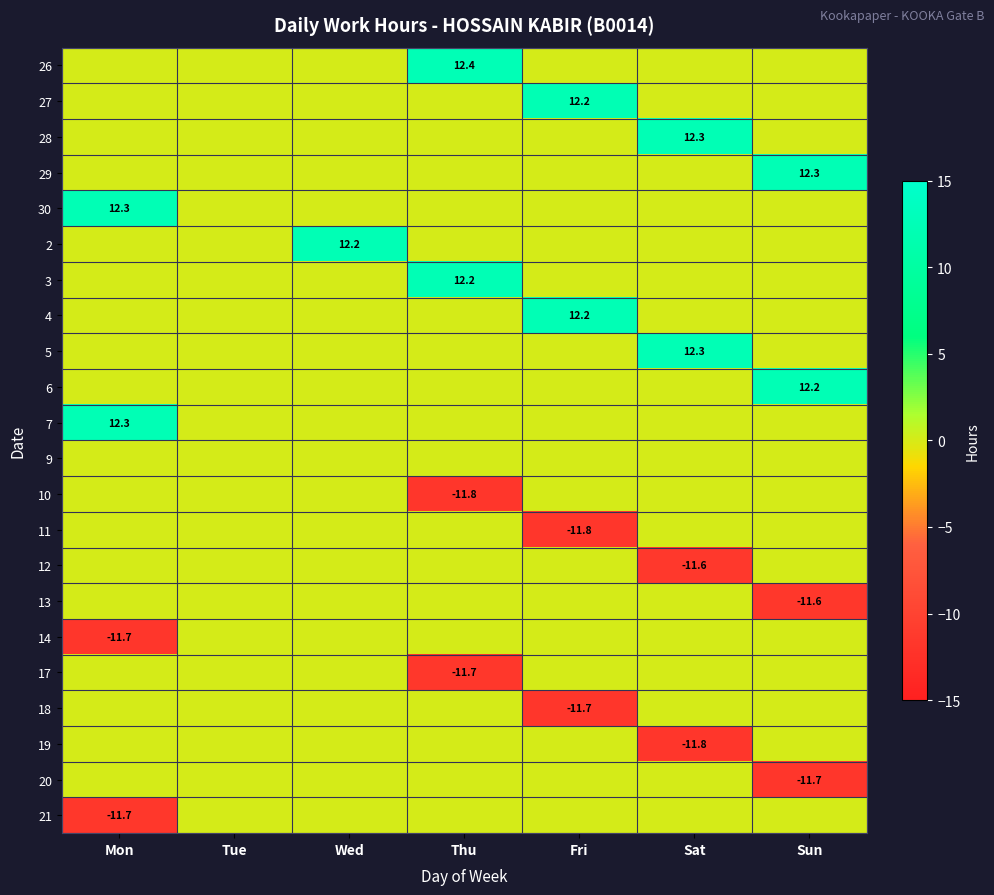

Is it true that 4 equals 4.7 at Fri?

False